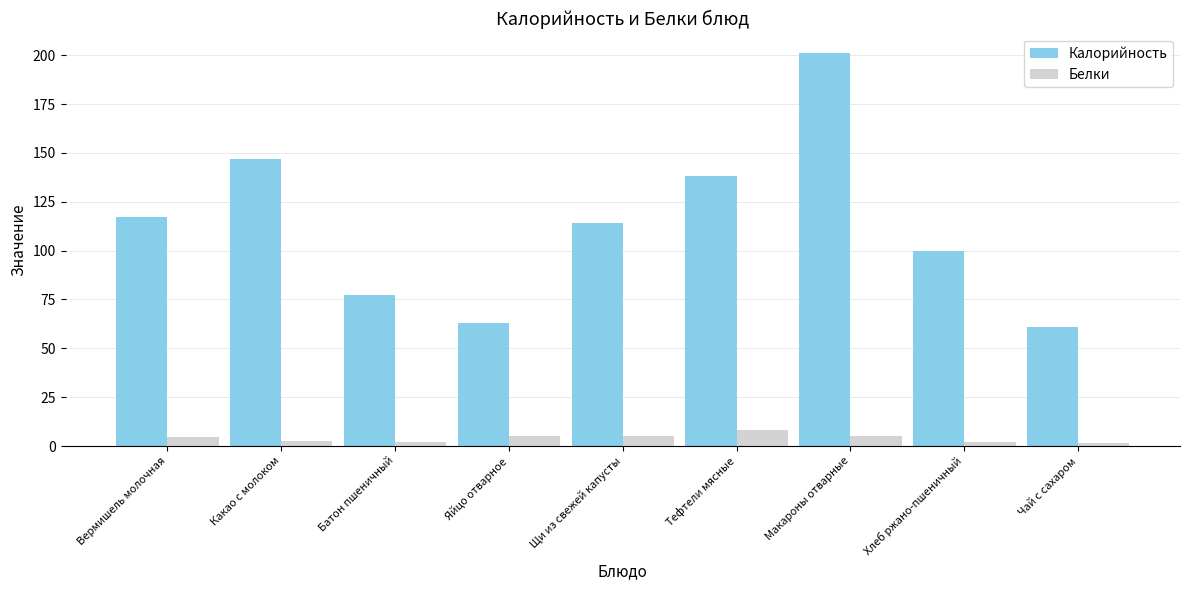

Rank the series at Щи из свежей капусты from highest to lowest value.

Калорийность, Белки